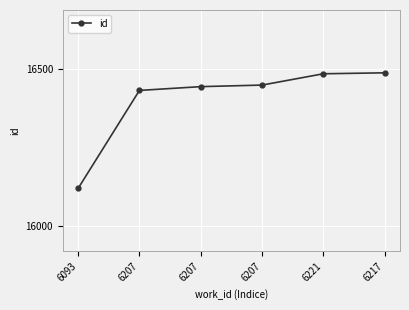

How many lines are shown in the chart?

1